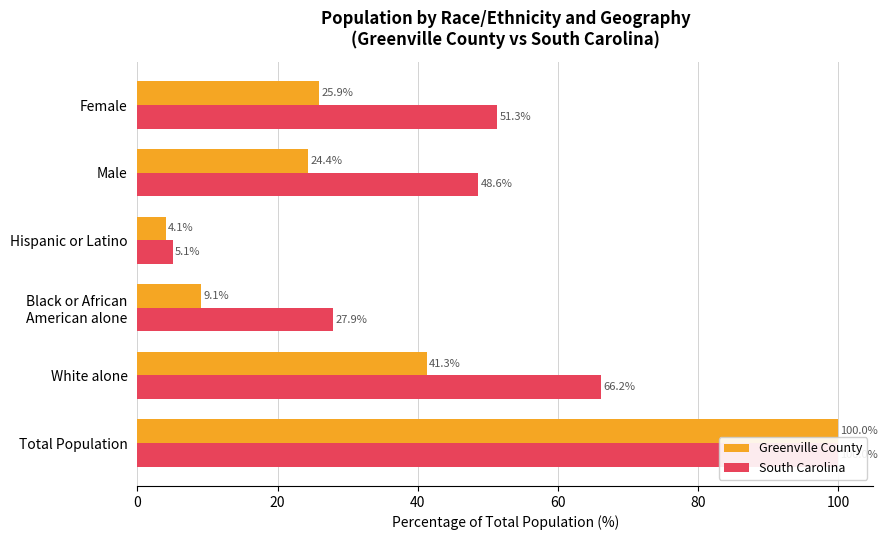

What is the average value of the Greenville County series?

34.1